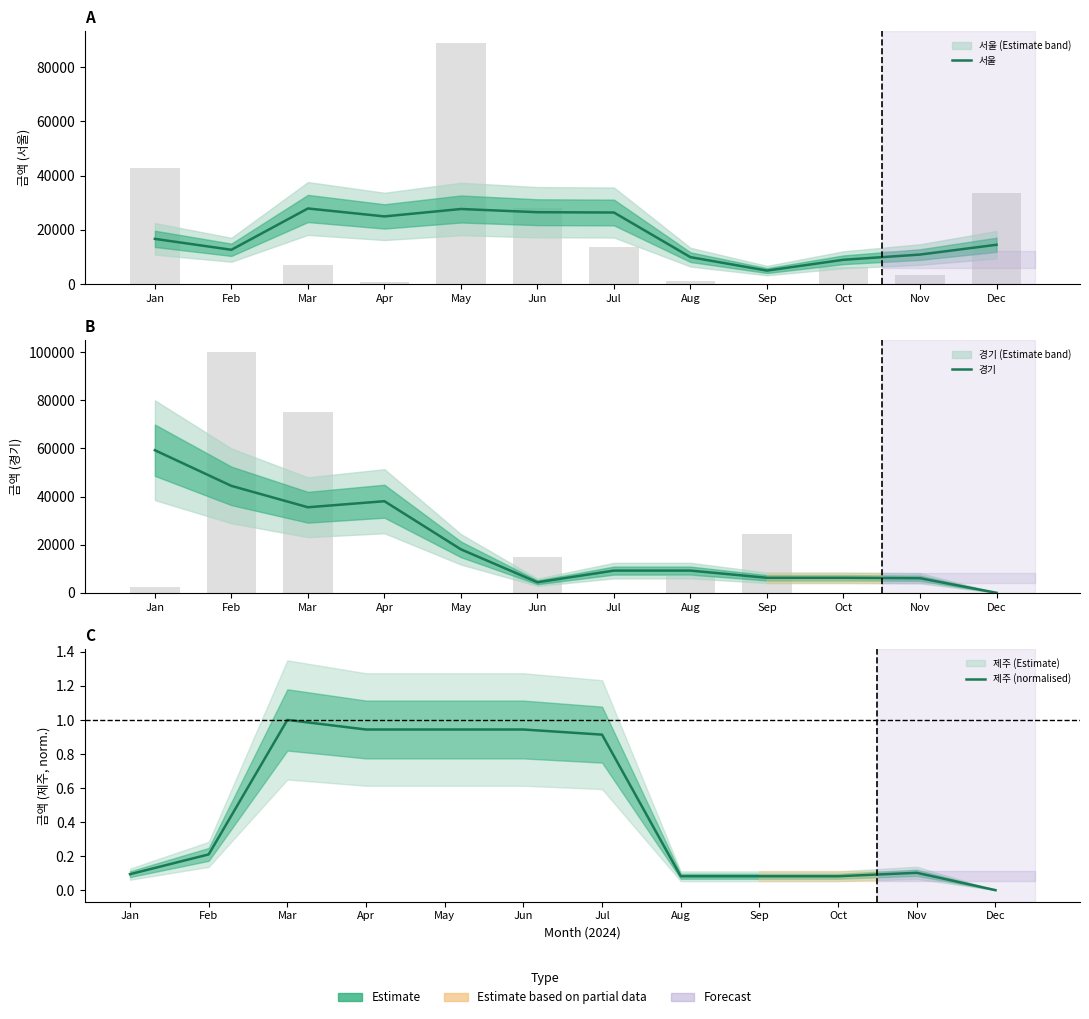

What is the difference between the 서울 values at May and Apr?

2731.5